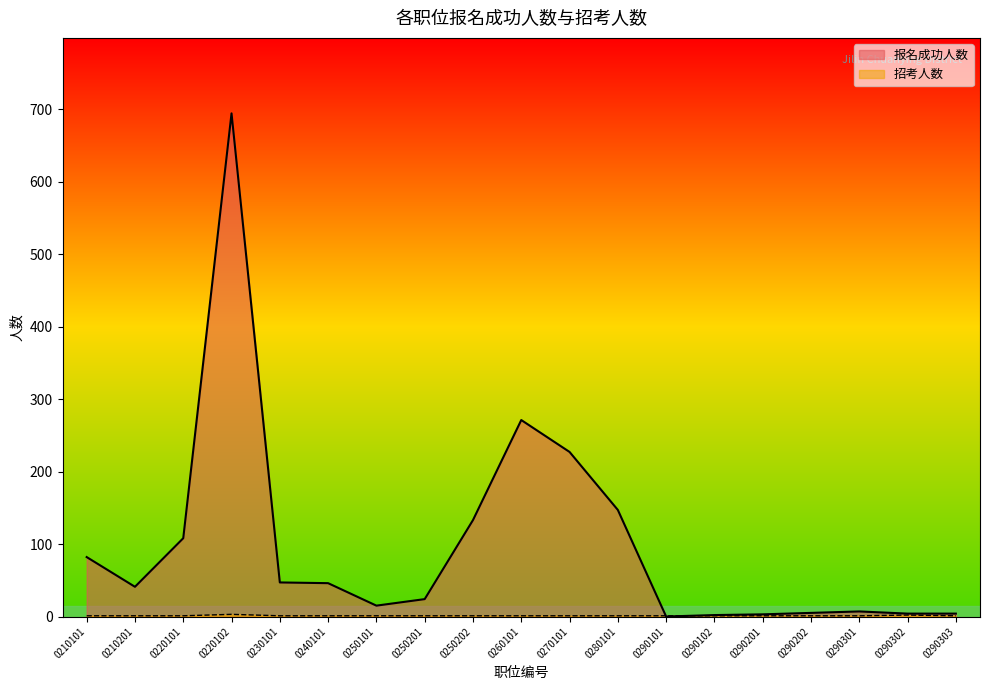

True or false: 招考人数 has more than 2 points higher than both neighbors.

False